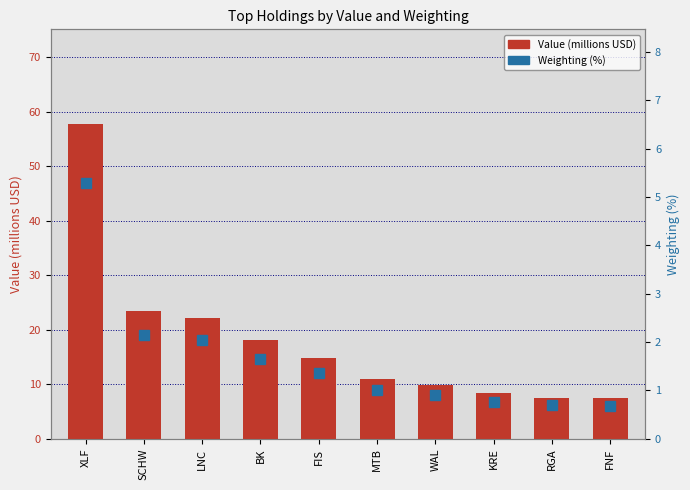

What is the smallest value displayed?

0.7